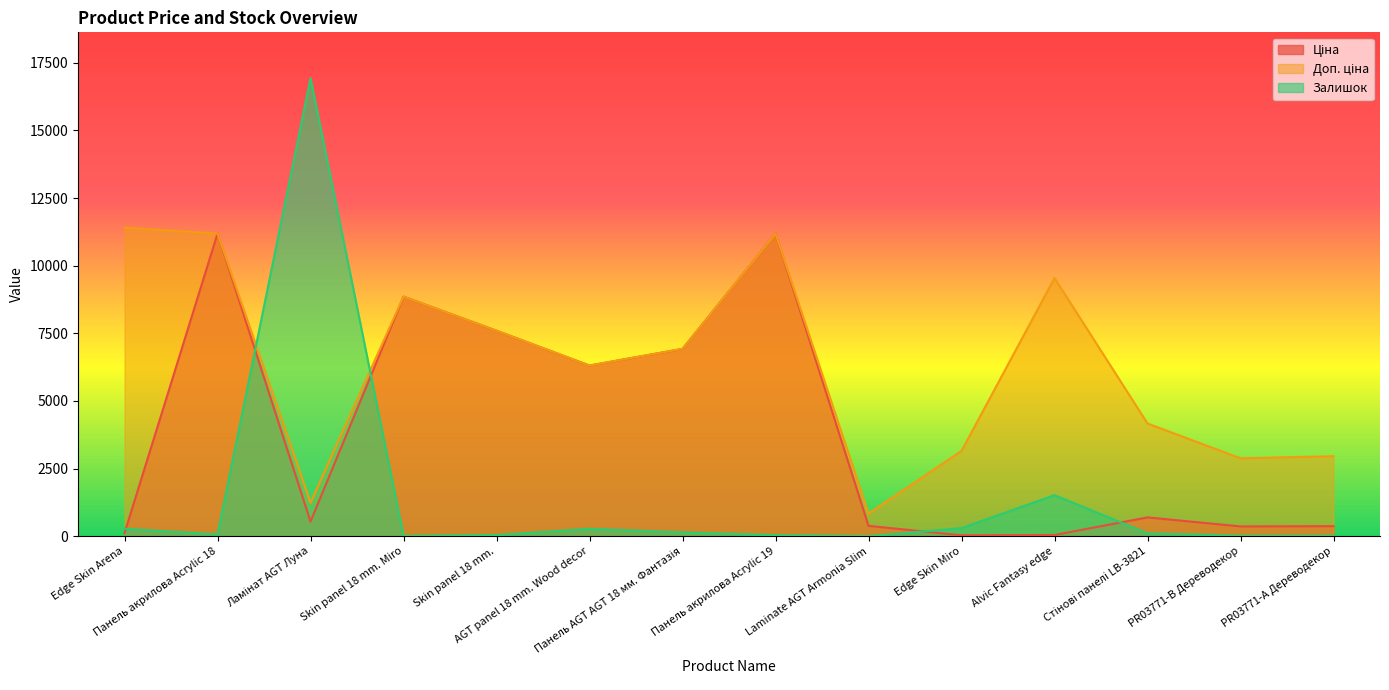

What is the average value of the Залишок series?

1409.4